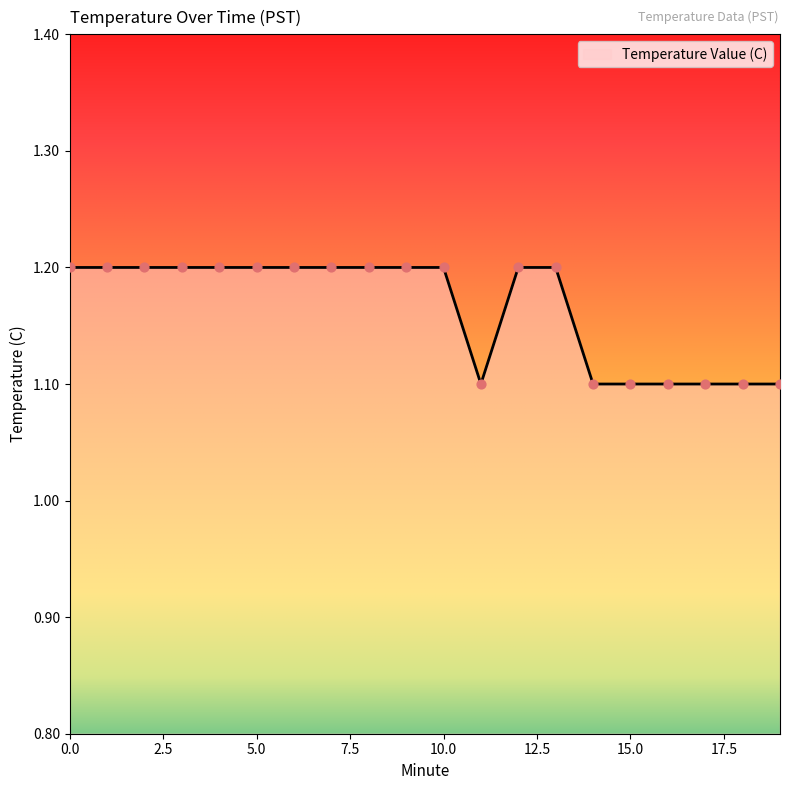

What is the smallest value displayed?

1.1